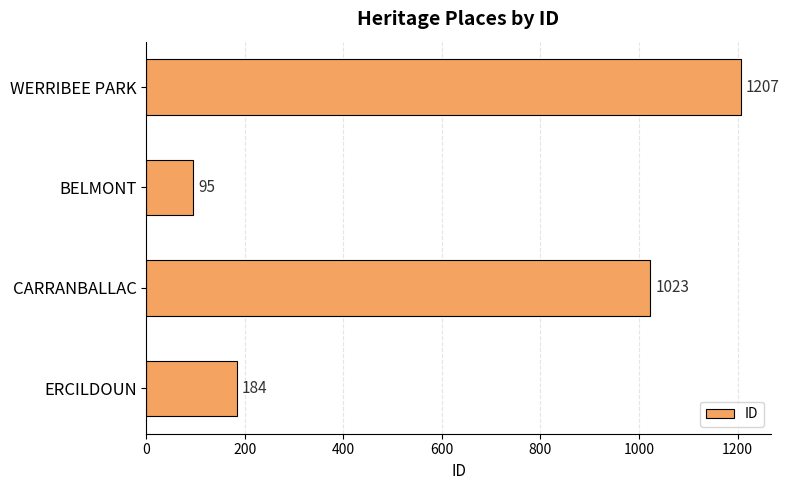

What is the sum of the values at BELMONT and ERCILDOUN?

279